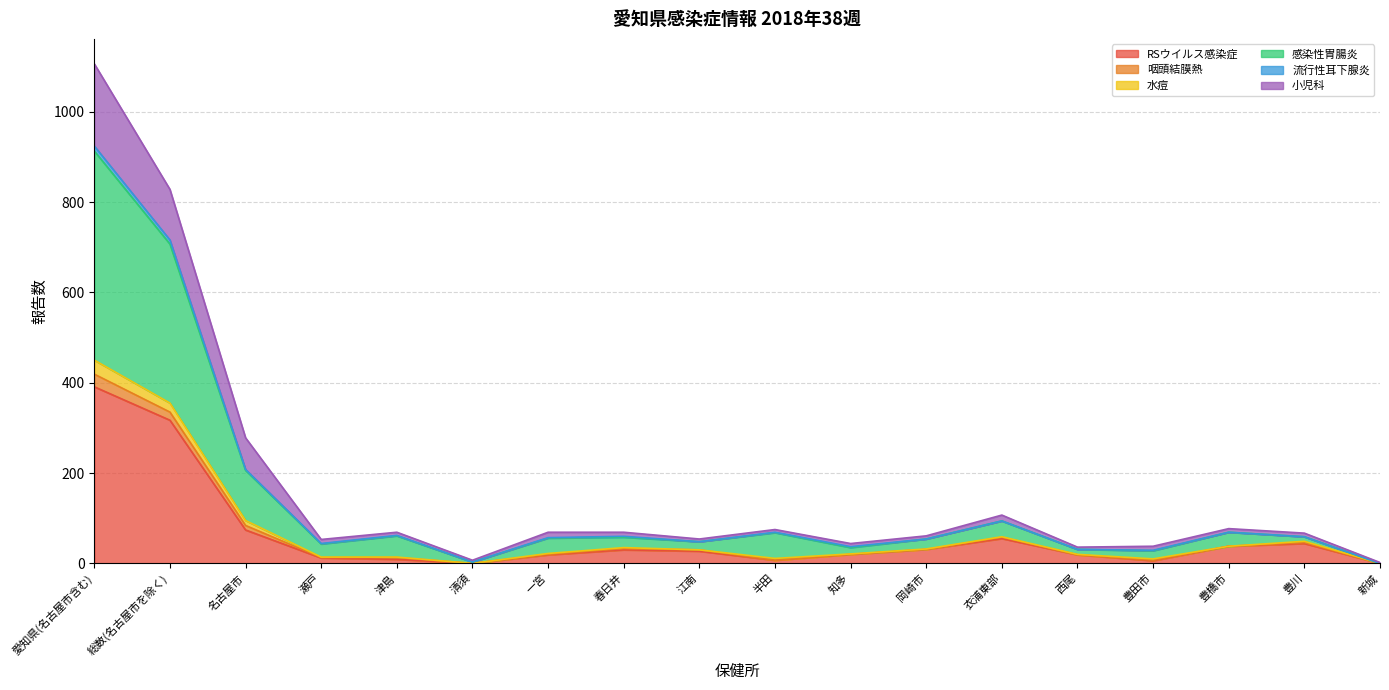

Where is RSウイルス感染症 nearest to the value 195?

名古屋市